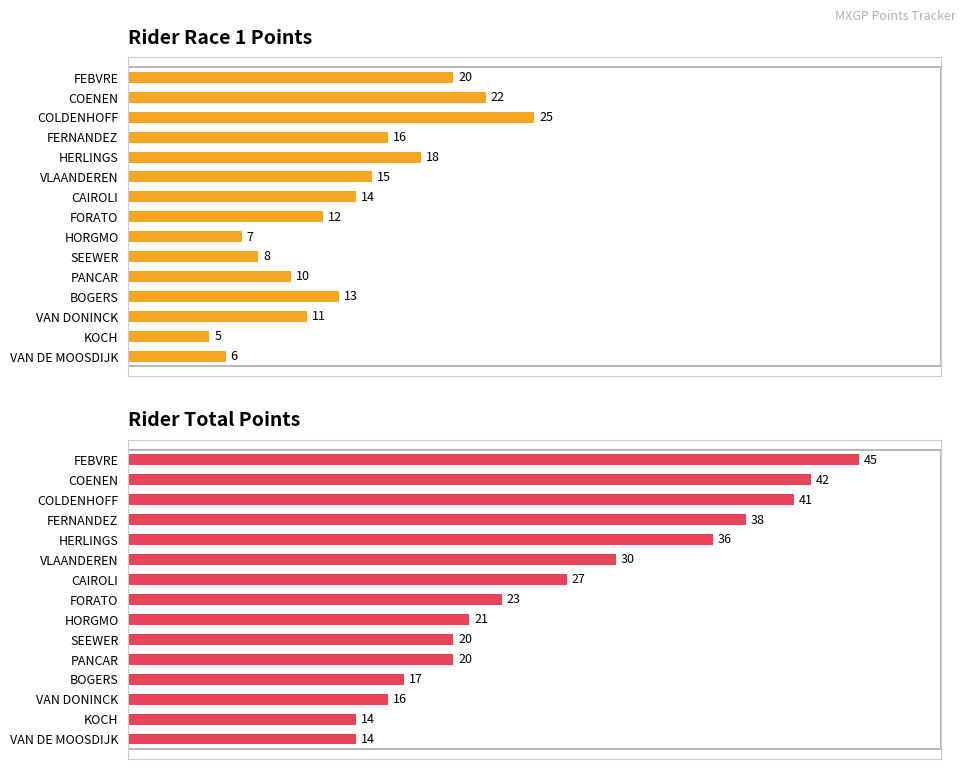

Is the value of Total Pts at COENEN greater than the value of Race1 at SEEWER?

Yes